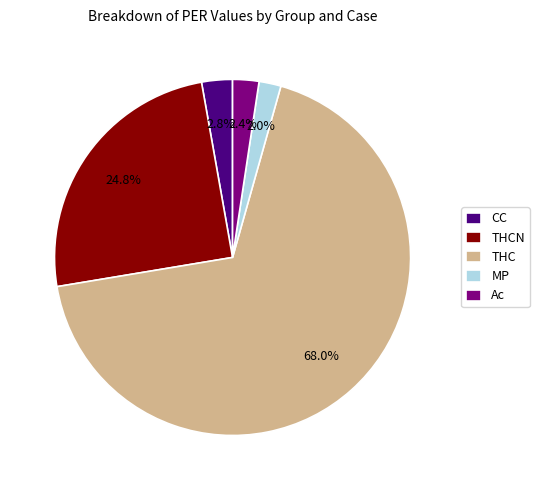

To the nearest percent, what is the difference between the largest and smallest slice percentages?

66%